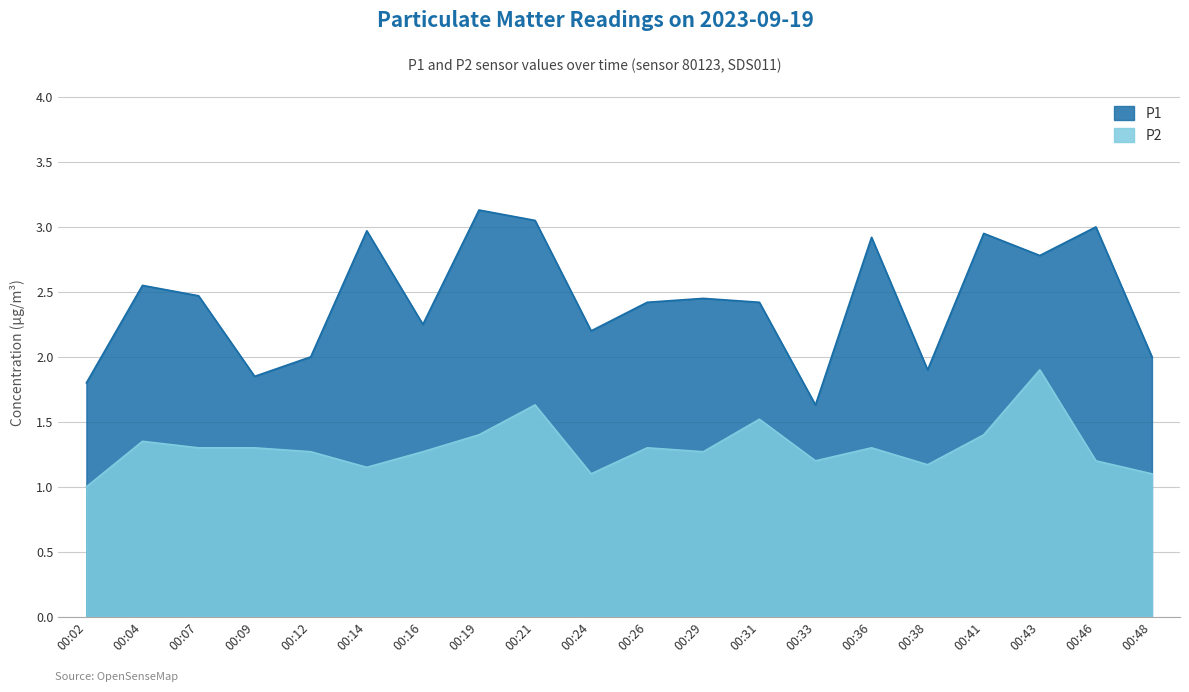

The P2 series shows 0.8 at 00:21. True or false?

False